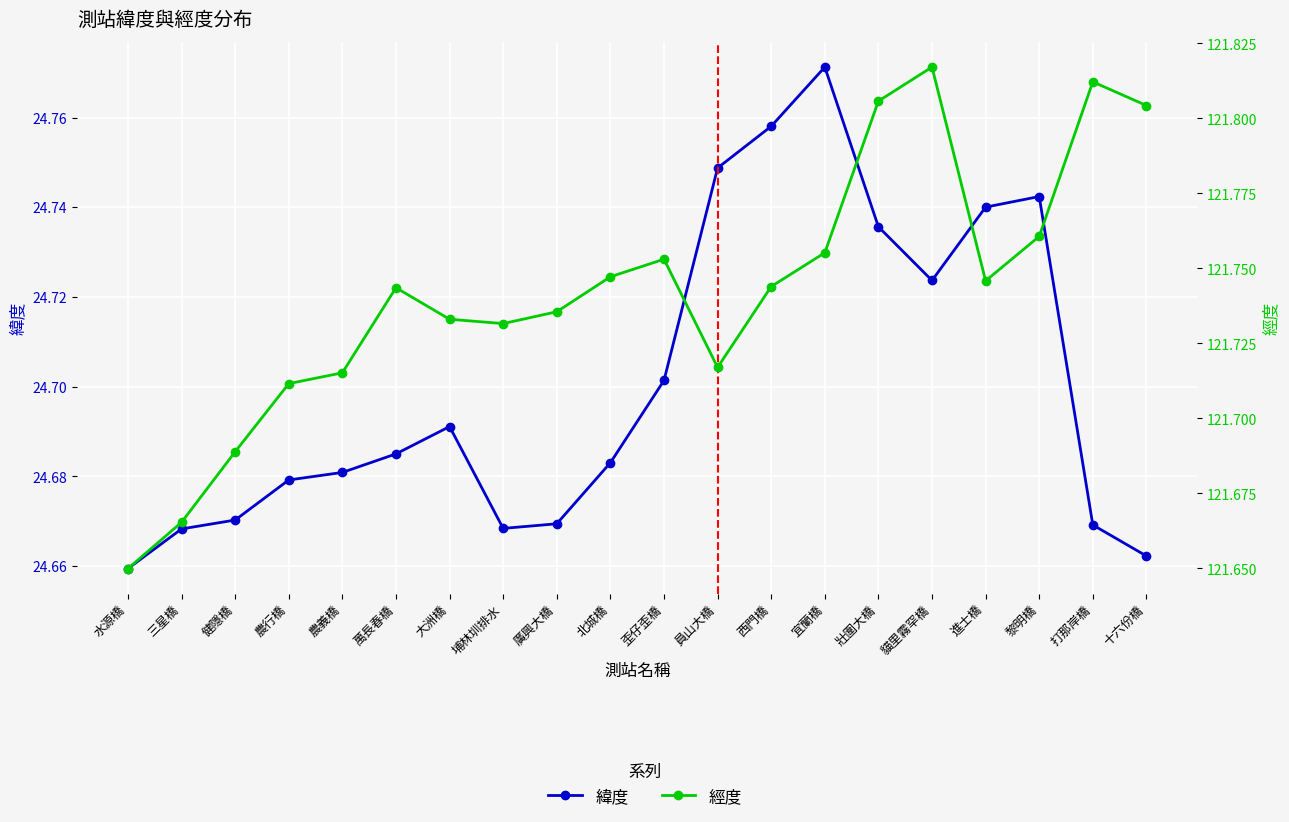

Which has a higher value, 黎明橋 or 健隱橋?

黎明橋